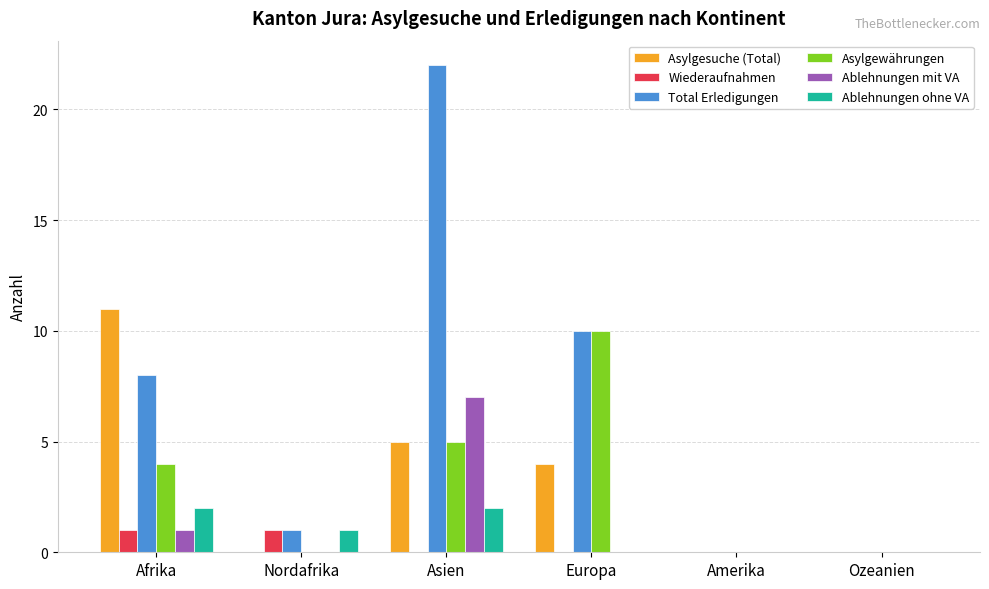

How many groups of bars are there?

6